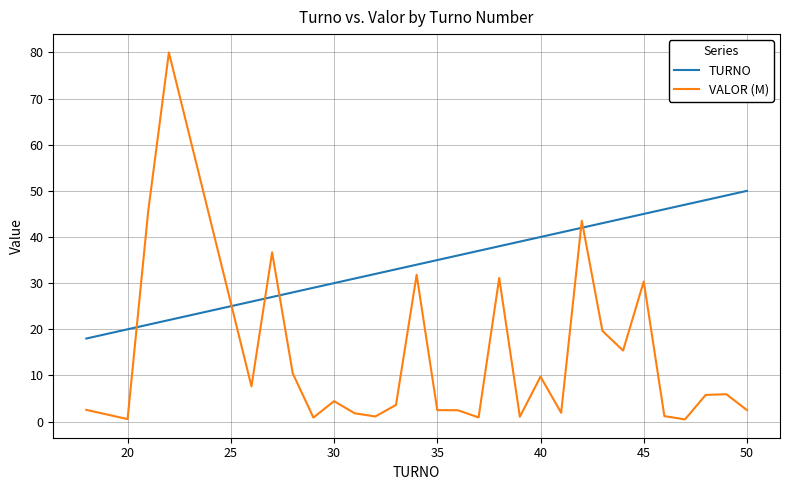

True or false: VALOR (M) and TURNO cross at least once.

True